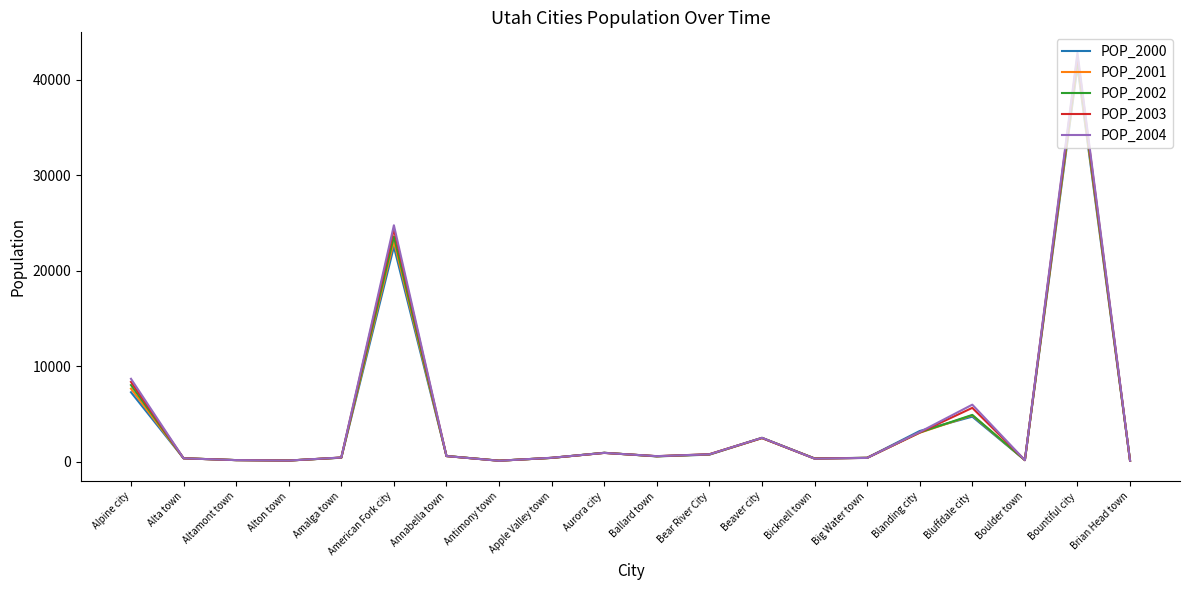

What is the greatest value displayed?

42851